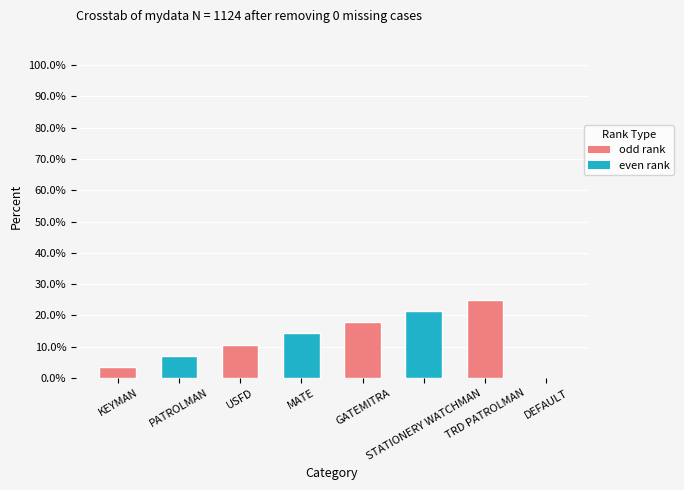

Reading left to right, what are all the values shown in this chart?

3.6	7.1	10.7	14.3	17.9	21.4	25.0	0.0